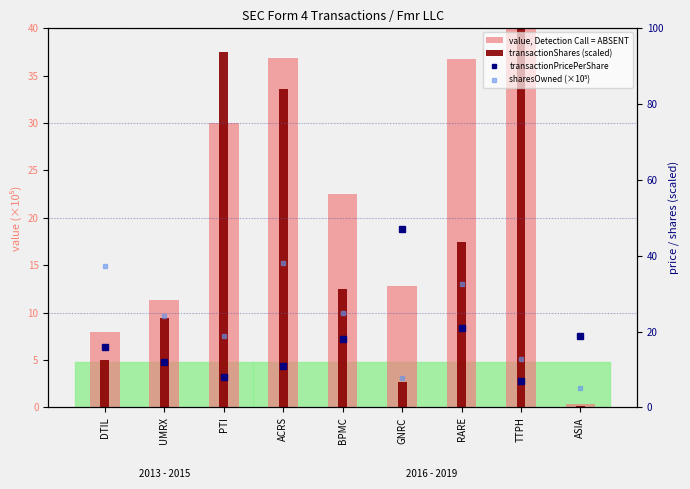

True or false: transactionShares (scaled) has a value of 2.8 at DTIL.

False